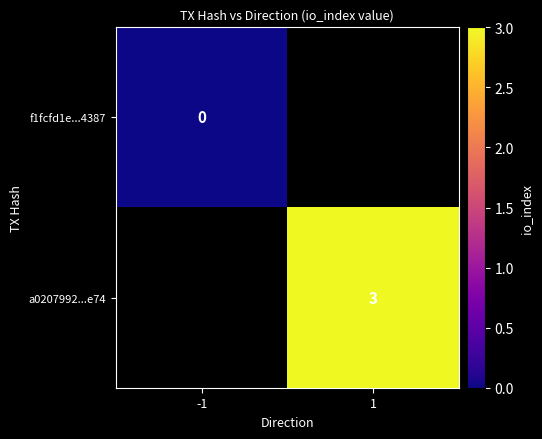

Is the value of f1fcfd1e...4387 at -1 greater than the value of a0207992...e74 at 1?

No